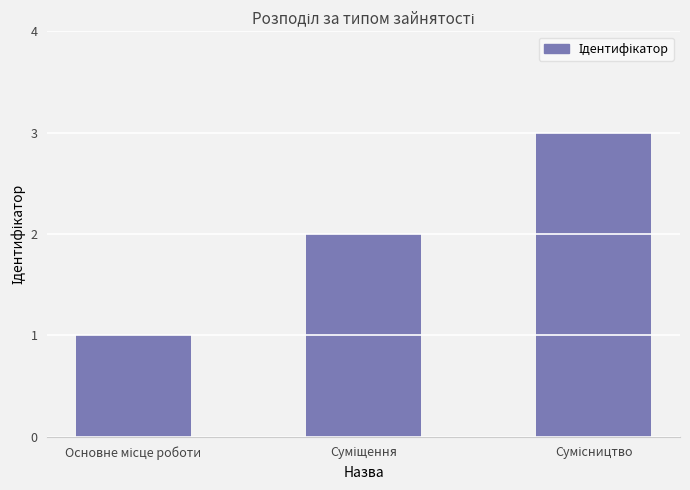

What is the maximum value shown in the chart?

3